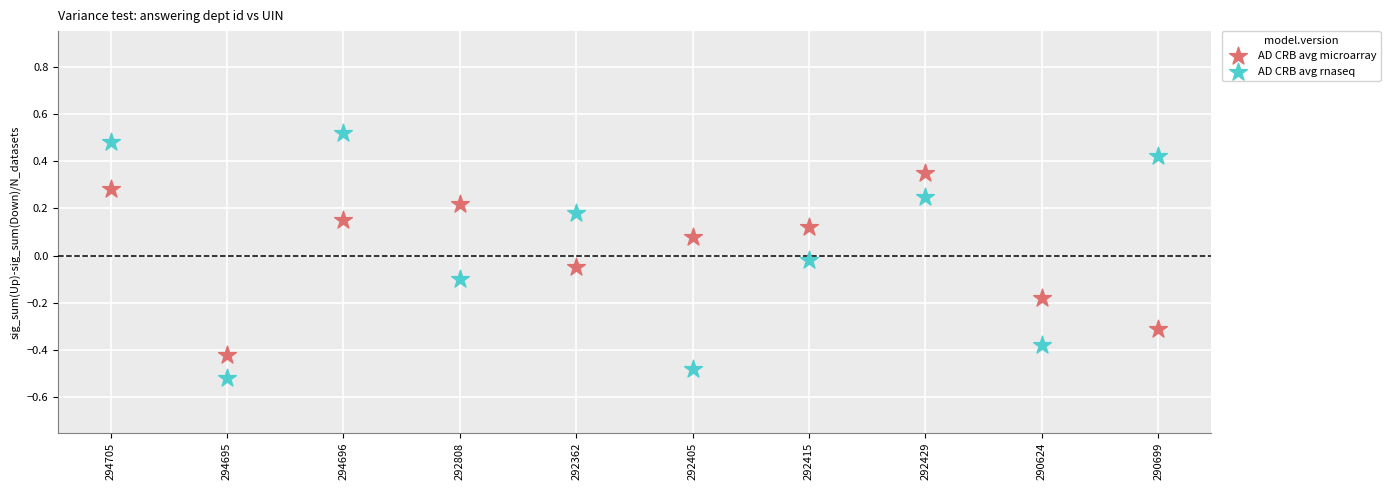

Which series reaches the minimum Y coordinate?

AD CRB avg rnaseq